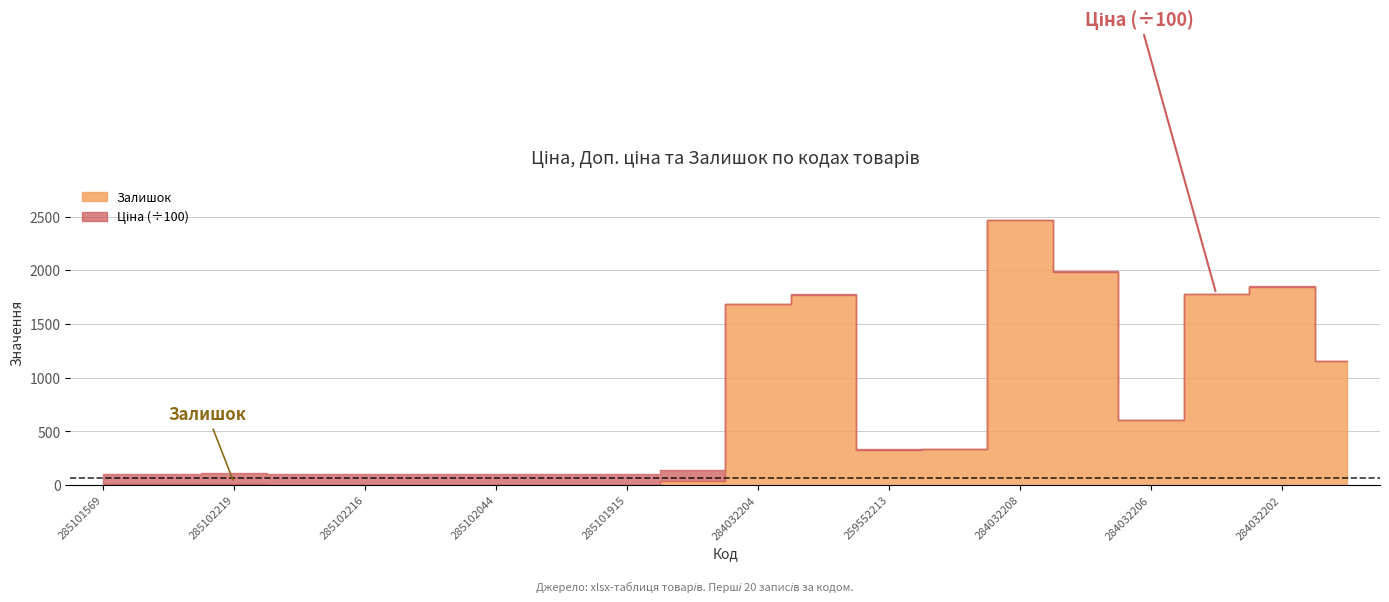

Is the value of Залишок at 285101569 greater than the value of Ціна at 285101915?

No